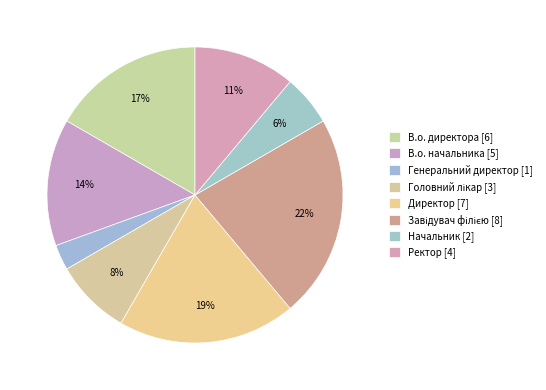

What is the ratio of the value at Ректор to the value at Головний лікар?

1.3